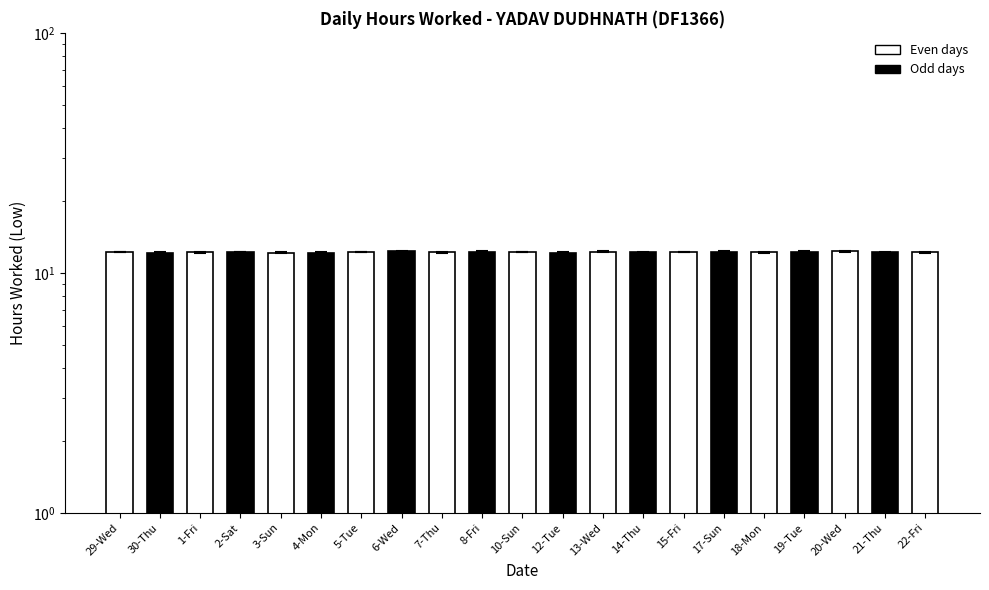

Reading right to left, extract all data points from this chart.

12.2	12.2	12.3	12.2	12.2	12.2	12.2	12.2	12.2	12.1	12.2	12.3	12.2	12.3	12.2	12.1	12.2	12.2	12.2	12.1	12.2